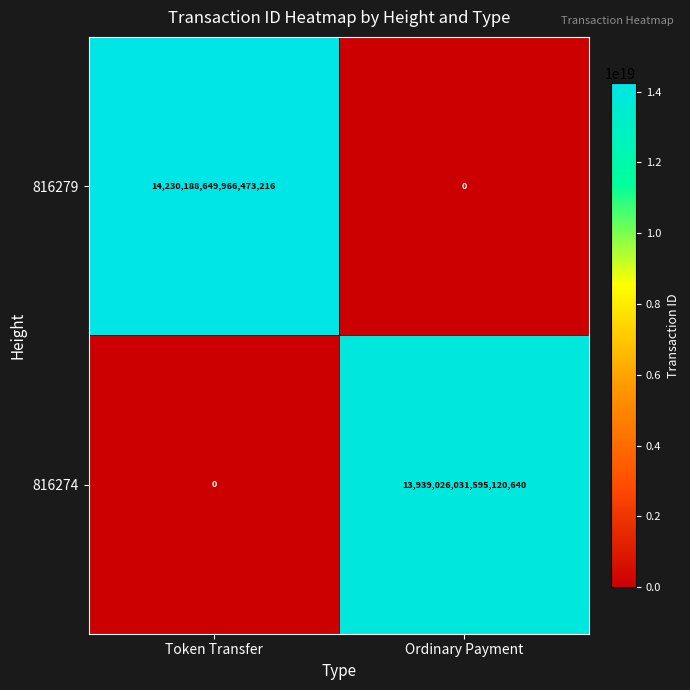

Which series has the largest range (max minus min)?

816279